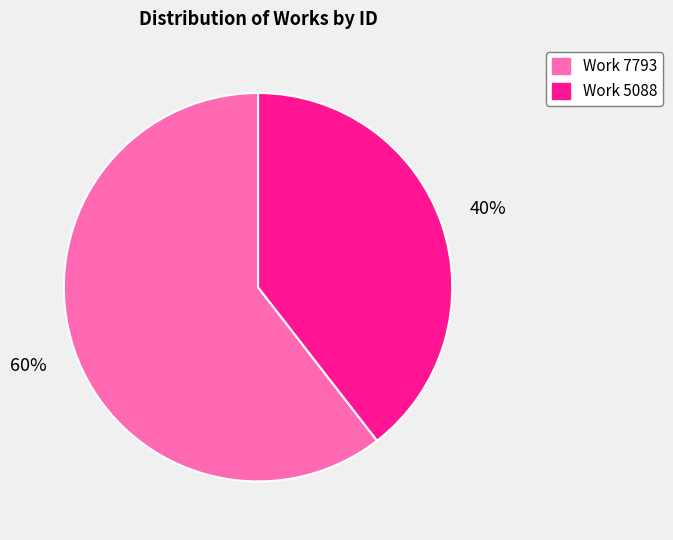

Is the sum of Work 5088 and Work 7793 greater than half?

Yes